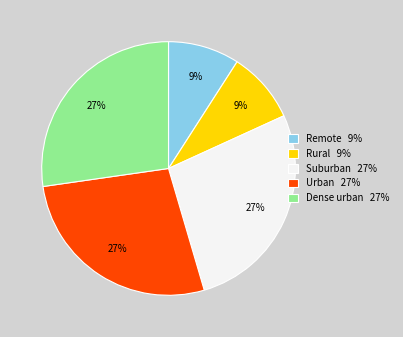

To the nearest percent, what is the combined percentage of Suburban 27% and Urban 27%?

55%